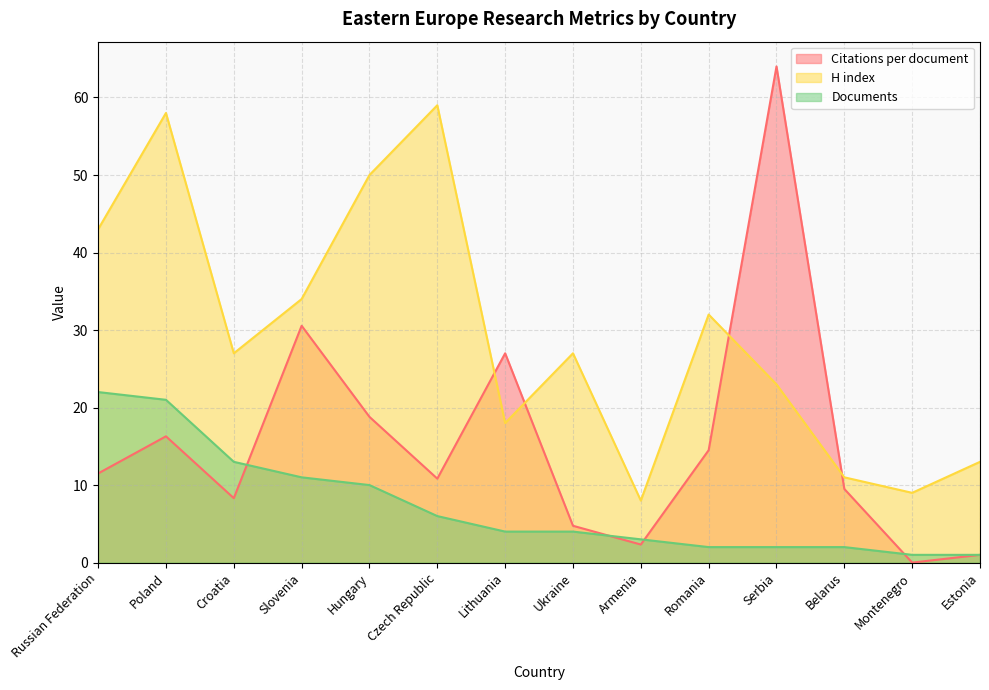

What are all the series names shown in the legend?

Citations per document, H index, Documents